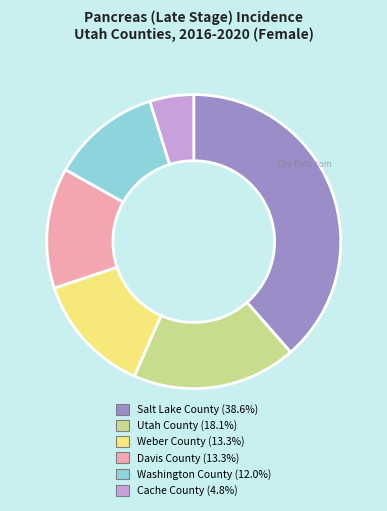

Approximately how many times larger is the value at Davis County compared to Utah County?

0.7